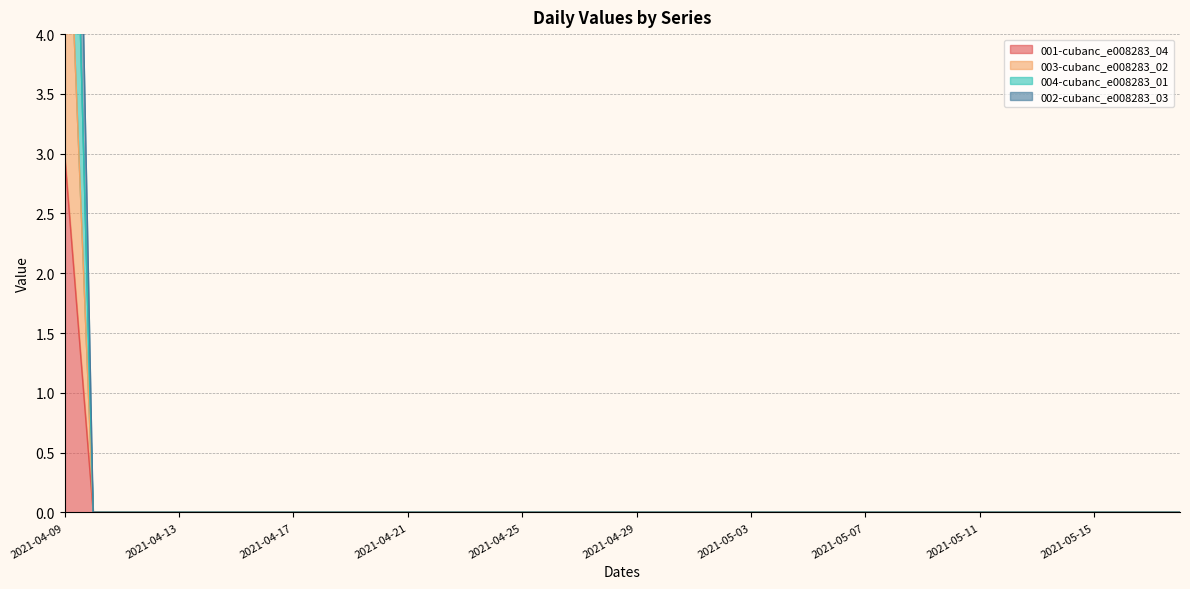

How many data points in 004-cubanc_e008283_01 are above 0?

1